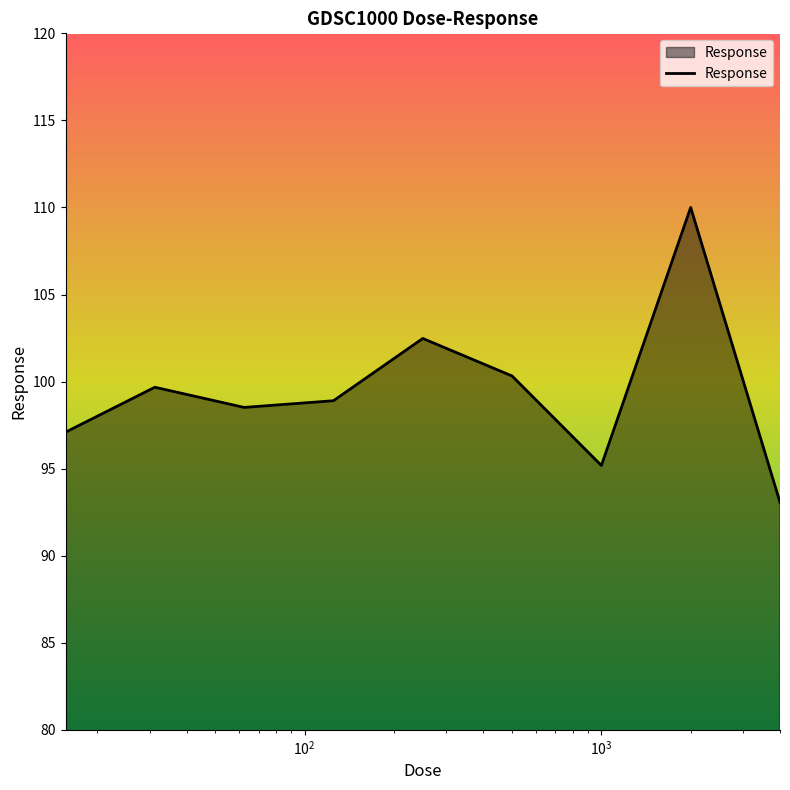

What is the average value?

99.5